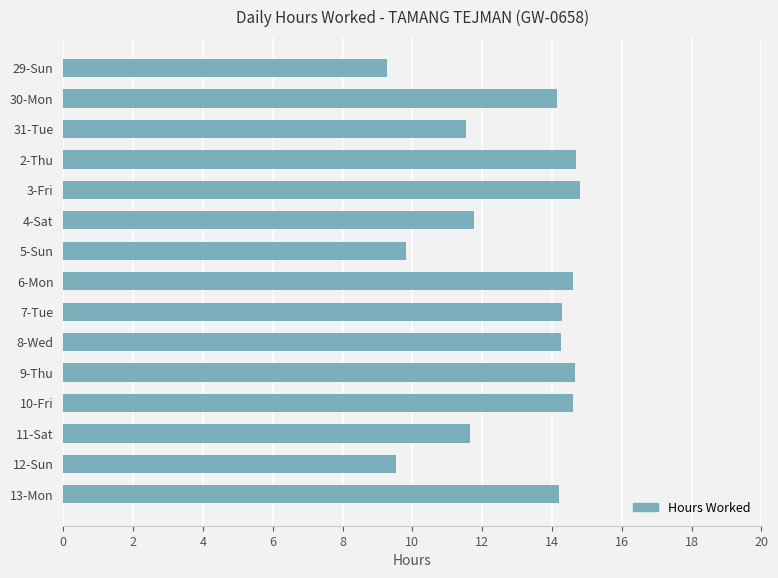

Read the value at 6-Mon.

14.6